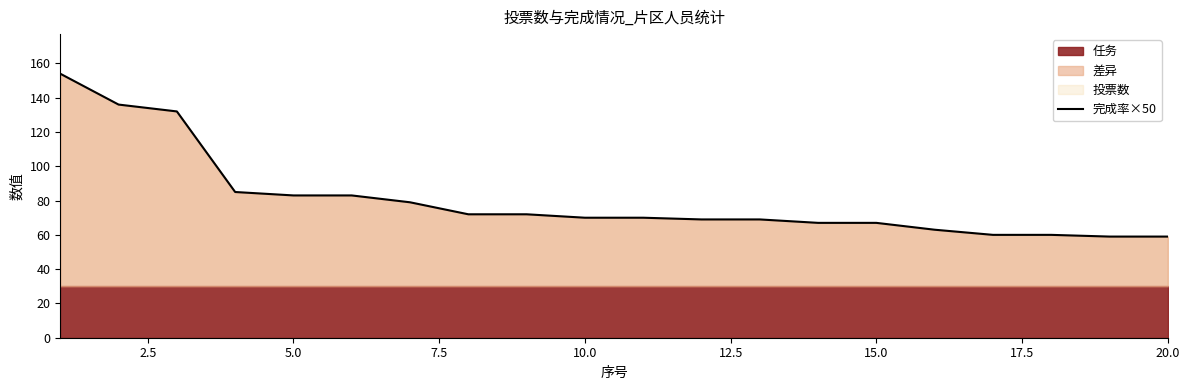

What is the lowest value of the 完成率×50 series?

59